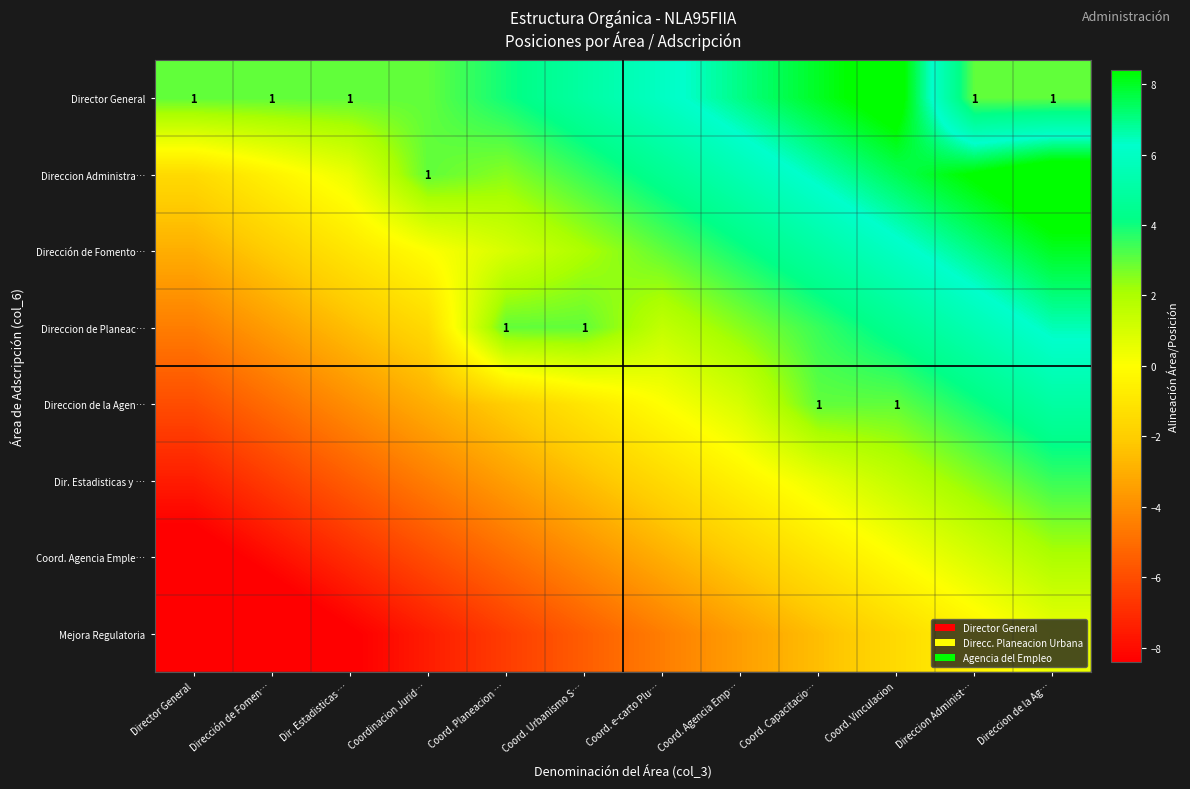

The Director General series shows 1.0 at Director General. True or false?

True